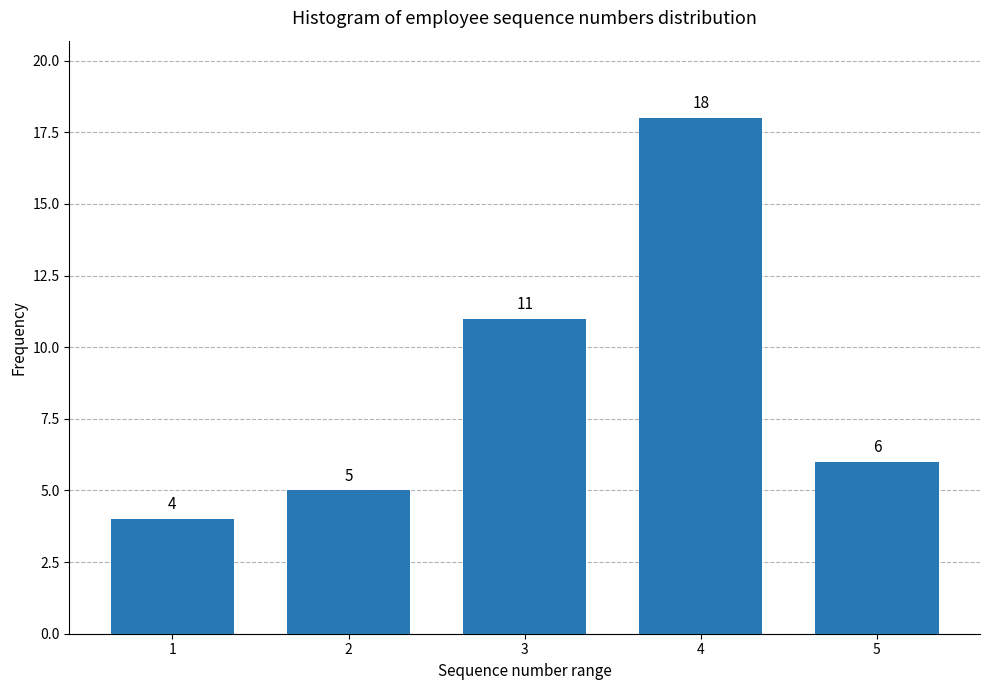

Reading right to left, extract all data points from this chart.

5=6	4=18	3=11	2=5	1=4